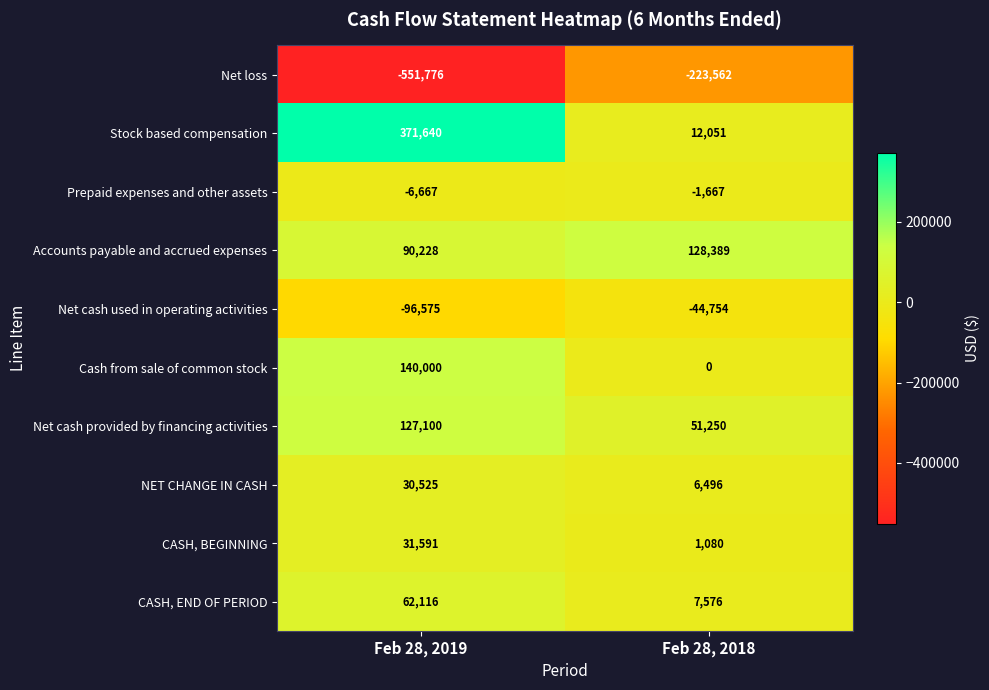

Reading left to right, what are all the values shown in this chart?

Net loss: Feb 28, 2019=-551776	Feb 28, 2018=-223562
Stock based compensation: Feb 28, 2019=371640	Feb 28, 2018=12051
Prepaid expenses and other assets: Feb 28, 2019=-6667	Feb 28, 2018=-1667
Accounts payable and accrued expenses: Feb 28, 2019=90228	Feb 28, 2018=128389
Net cash used in operating activities: Feb 28, 2019=-96575	Feb 28, 2018=-44754
Cash from sale of common stock: Feb 28, 2019=140000	Feb 28, 2018=0
Net cash provided by financing activities: Feb 28, 2019=127100	Feb 28, 2018=51250
NET CHANGE IN CASH: Feb 28, 2019=30525	Feb 28, 2018=6496
CASH, BEGINNING: Feb 28, 2019=31591	Feb 28, 2018=1080
CASH, END OF PERIOD: Feb 28, 2019=62116	Feb 28, 2018=7576